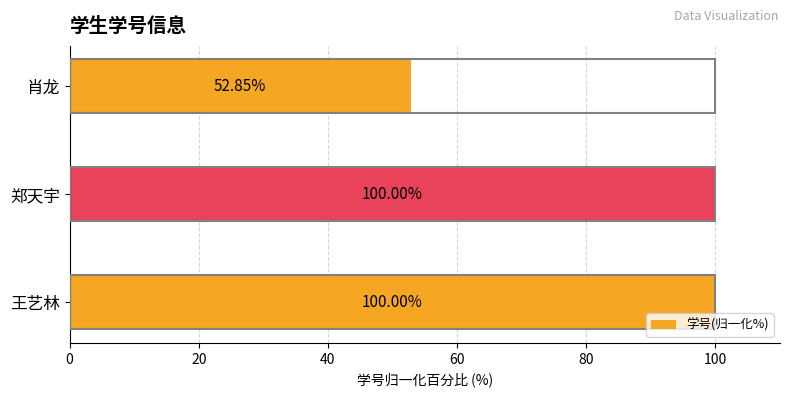

What is the ratio of the value at 郑天宇 to the value at 王艺林?

1.0